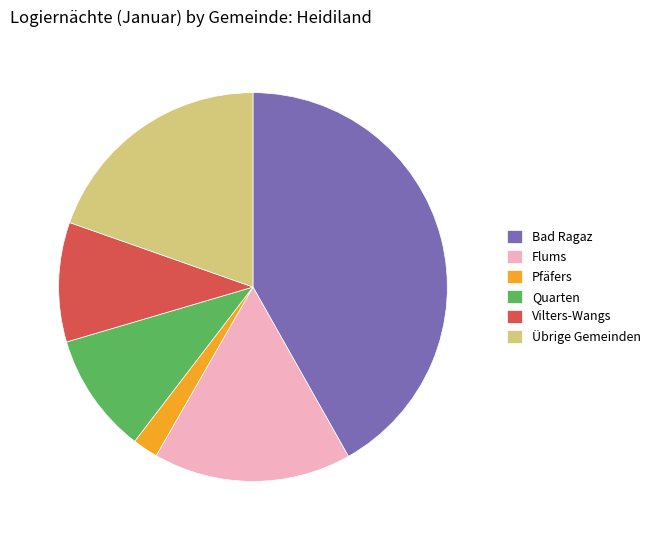

What is the largest slice in the pie chart?

Bad Ragaz